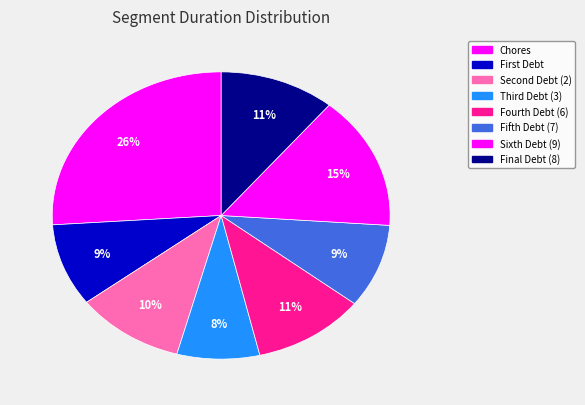

How many slices are in this pie chart?

8